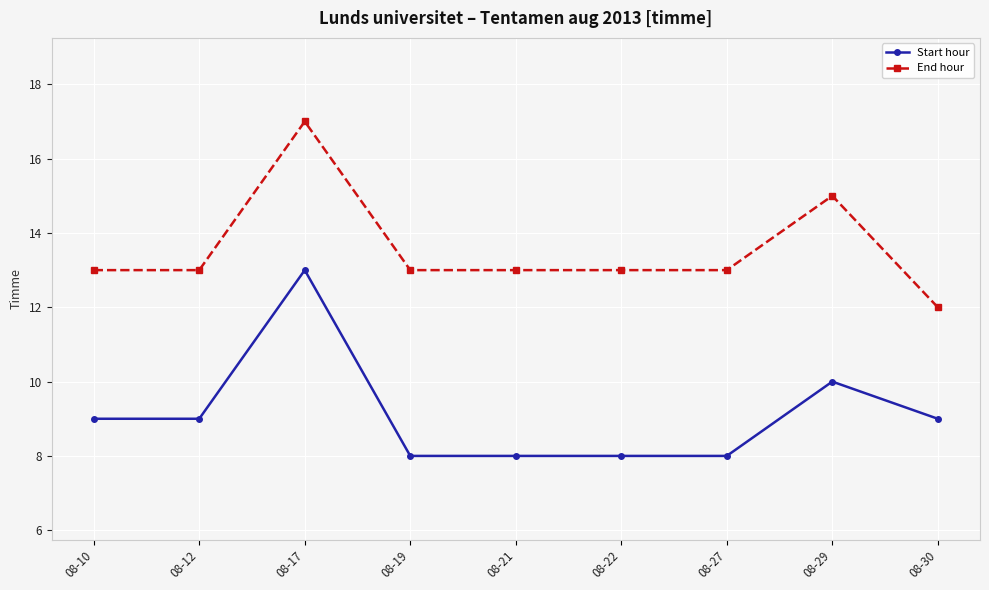

True or false: End hour and Start hour intersect in this chart.

False